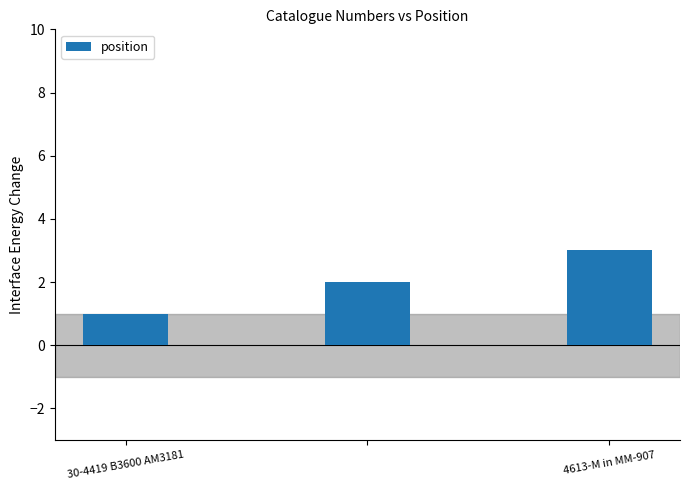

What is the greatest value displayed?

3